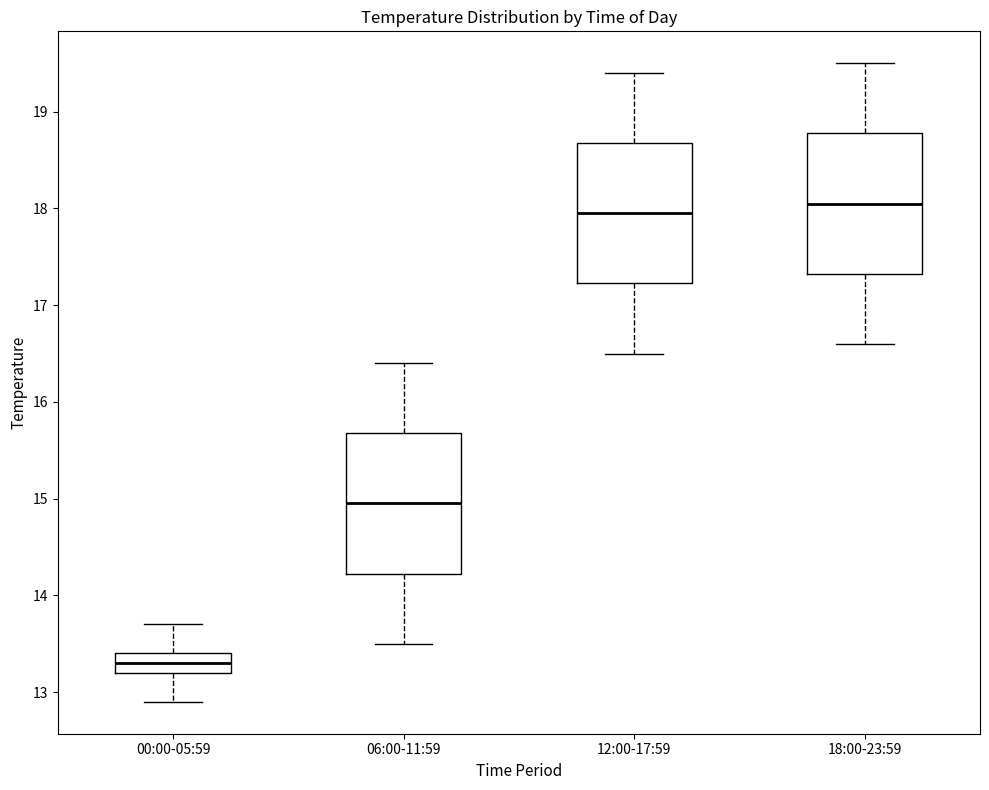

Reading left to right, read every box against the y-axis: the position of its median line, the range the box covers, and the ends of its whiskers. The values are not printed on the chart, so give them approximately, as read against the axis.

00:00-05:59: median 13.3, box 13.2 to 13.4, whiskers 12.9 to 13.7
06:00-11:59: median 15.0, box 14.2 to 15.7, whiskers 13.5 to 16.4
12:00-17:59: median 18.0, box 17.2 to 18.7, whiskers 16.5 to 19.4
18:00-23:59: median 18.1, box 17.3 to 18.8, whiskers 16.6 to 19.5